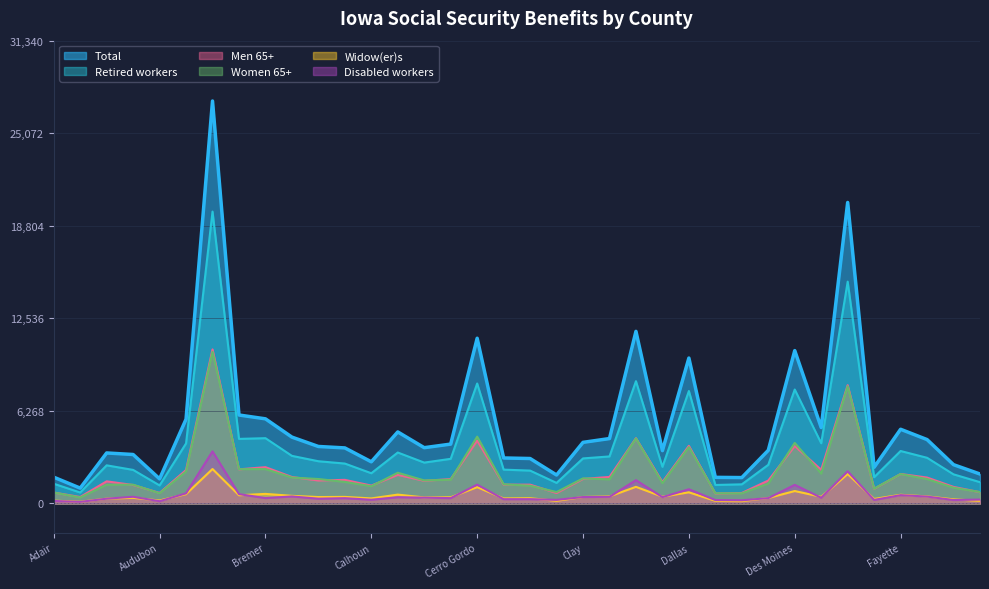

At which category is the sum across all series the highest?

Black Hawk